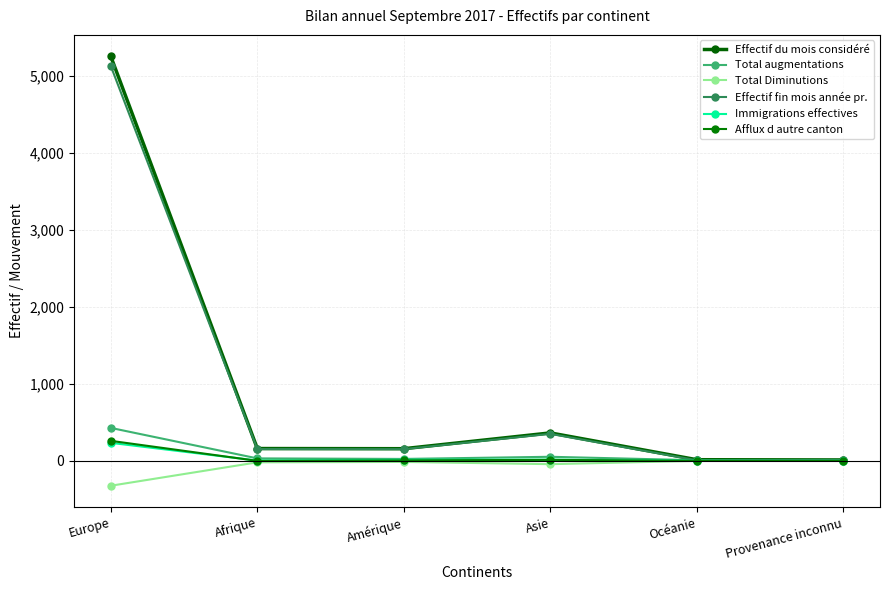

Which category has the highest value across all series?

Europe